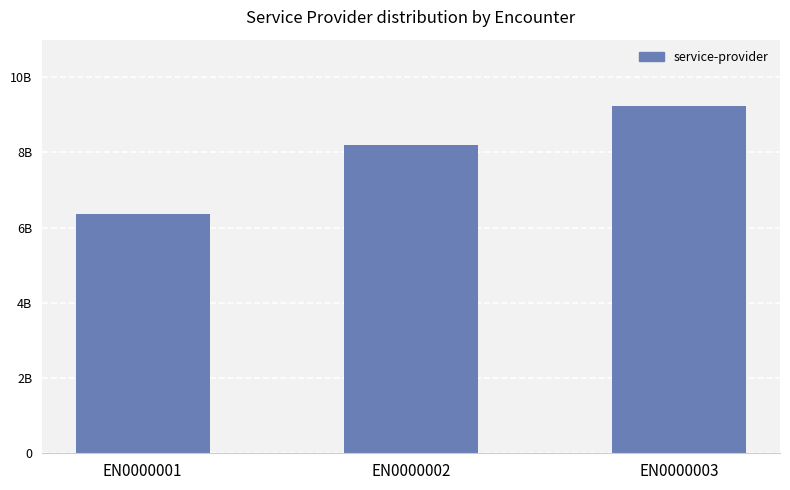

Where is the data nearest to the value 7804188486?

EN0000002